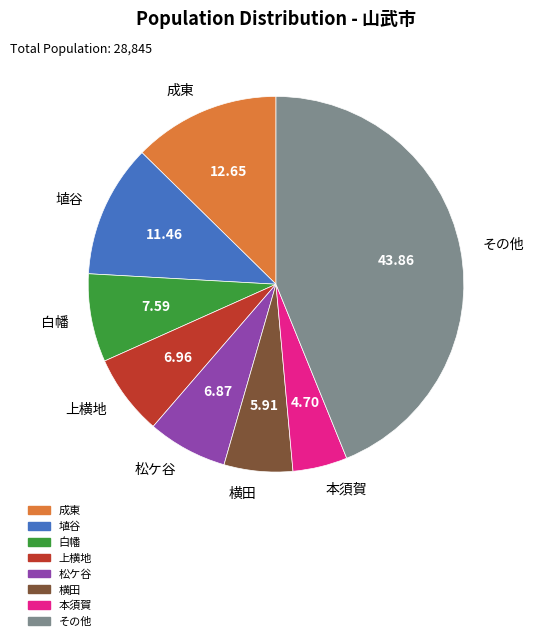

Is the sum of 横田 and 本須賀 greater than half?

No